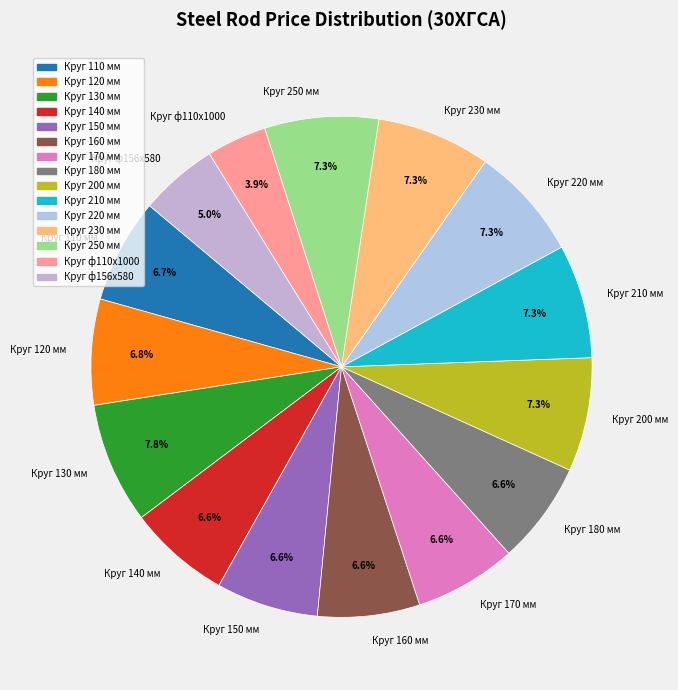

Count the number of slices in the pie.

15